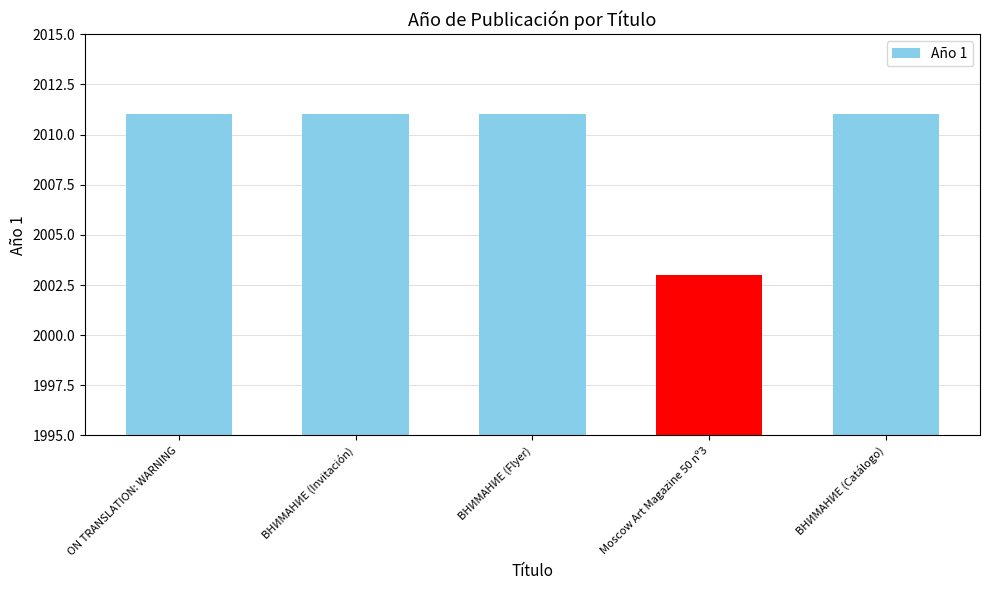

What is the greatest value displayed?

2011